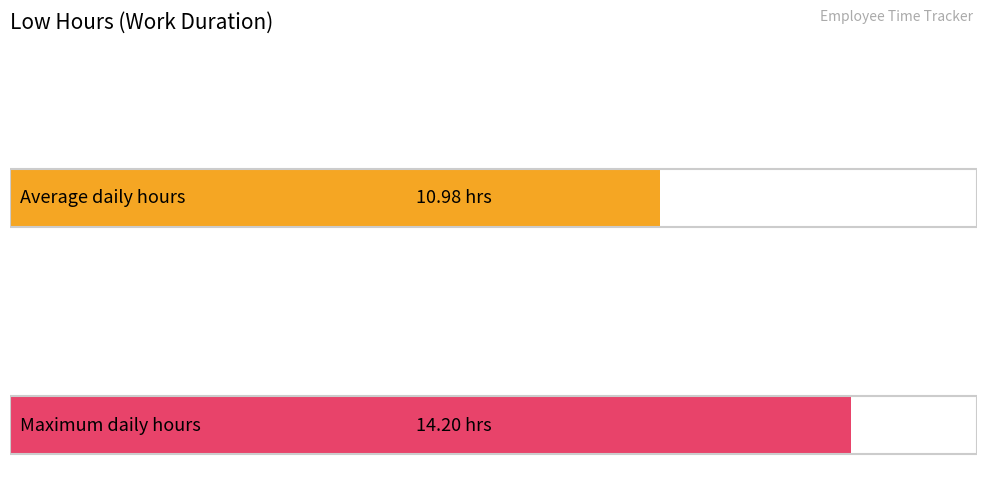

Does the chart contain stacked bars?

No